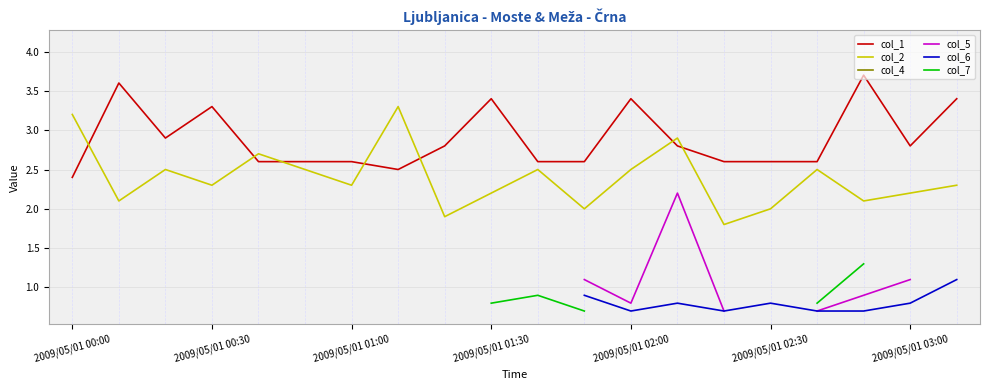

Does the chart have visible grid lines?

Yes